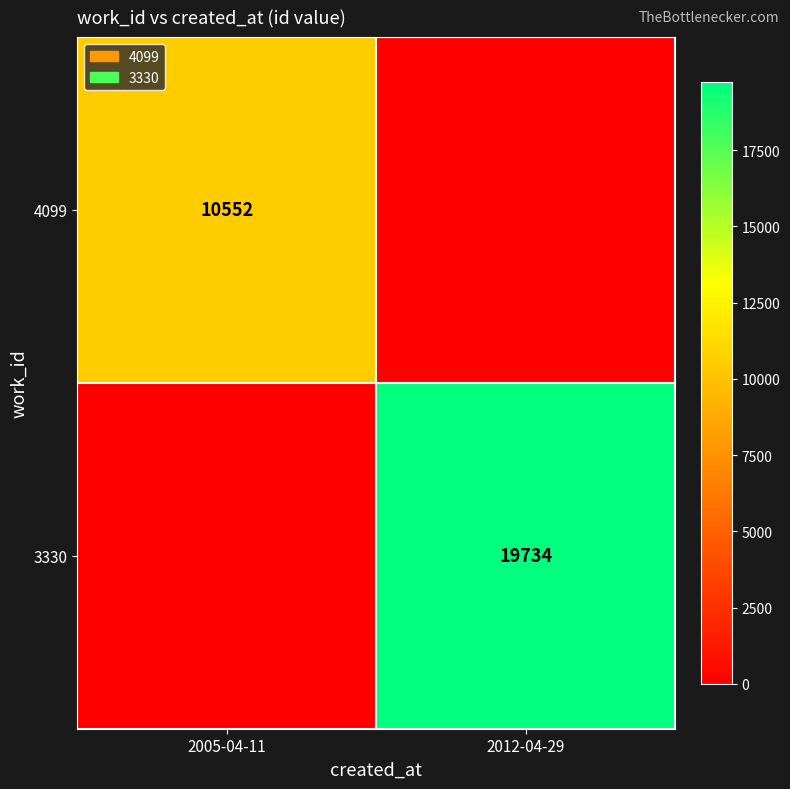

True or false: 4099 has a value of 10552 at 2005-04-11.

True